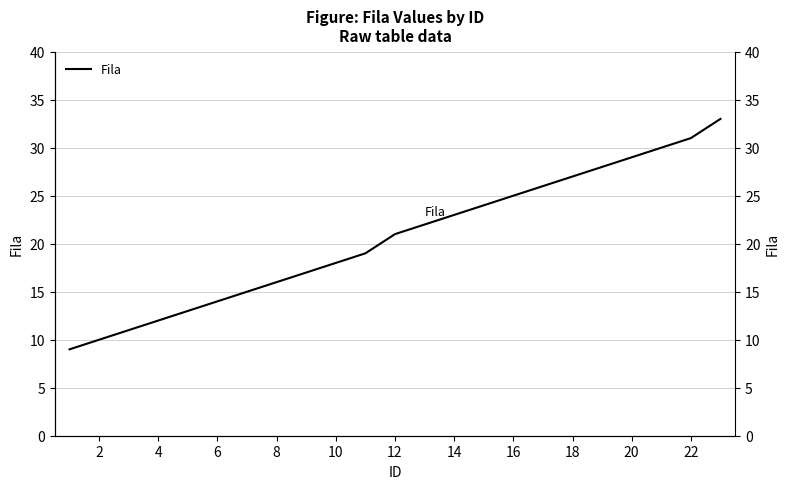

What is the smallest value displayed?

9